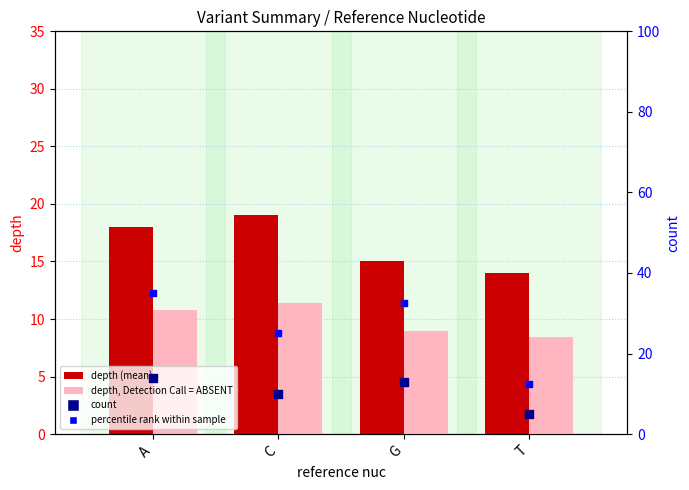

What is the total value across all series at C?

65.4